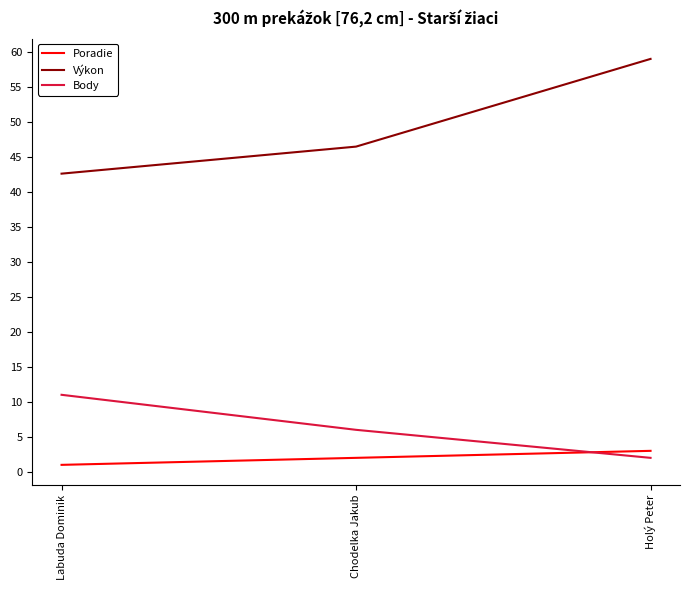

What position from the left is Chodelka Jakub?

2